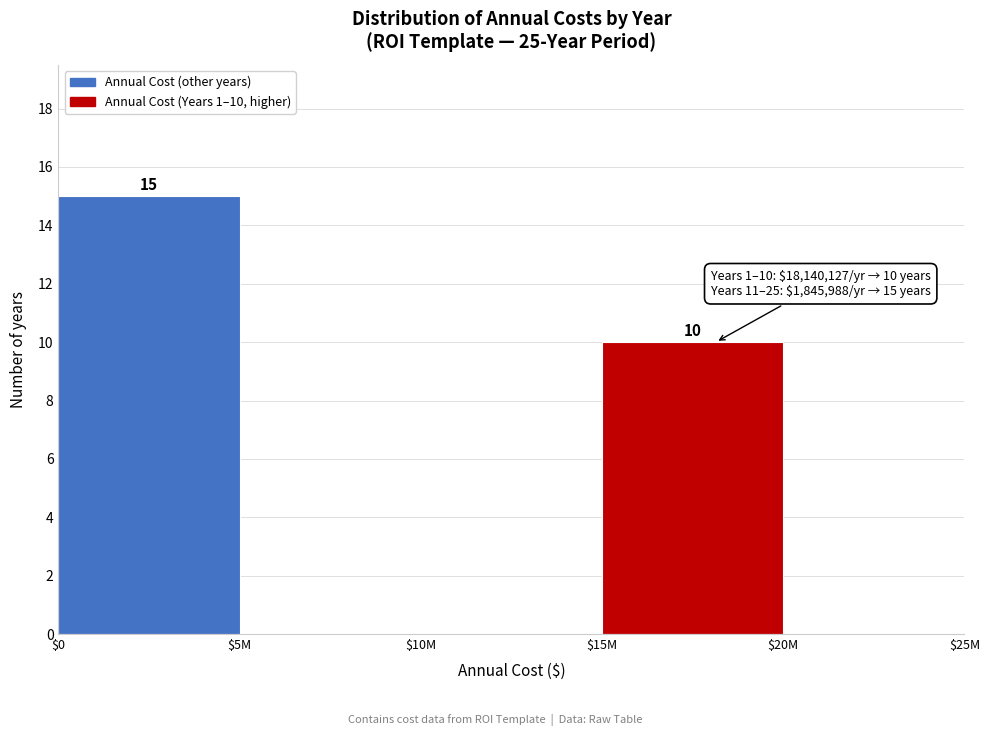

The value at $20M is 10. True or false?

False